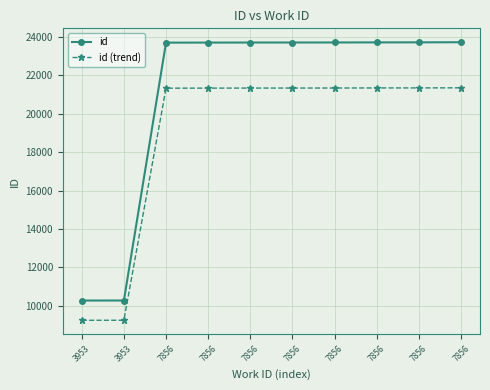

What is the approximate value of id at 7856?

23725.0